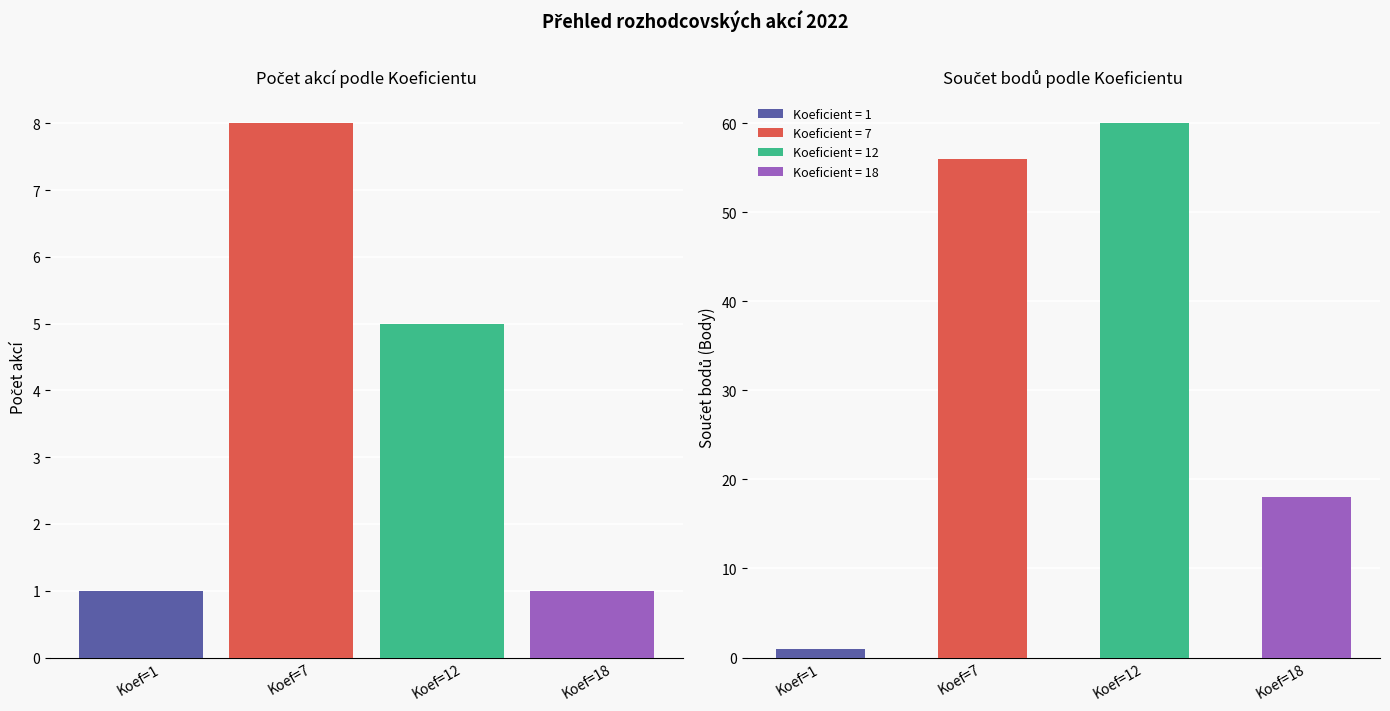

Which label corresponds to the largest value in the chart?

Koef=12